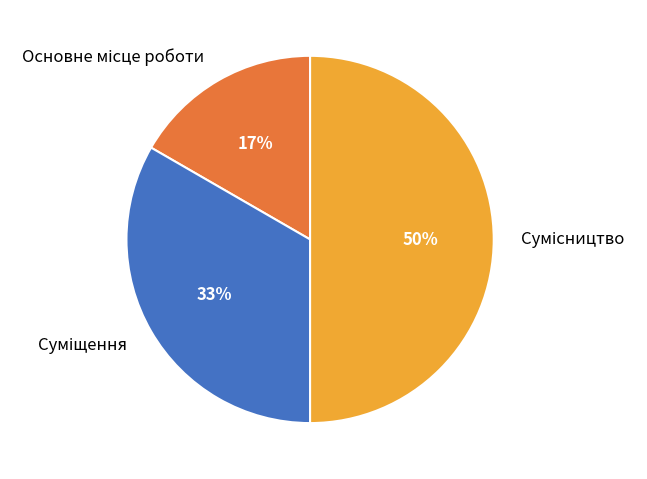

To the nearest percent, what is the difference between the largest and smallest slice percentages?

33%